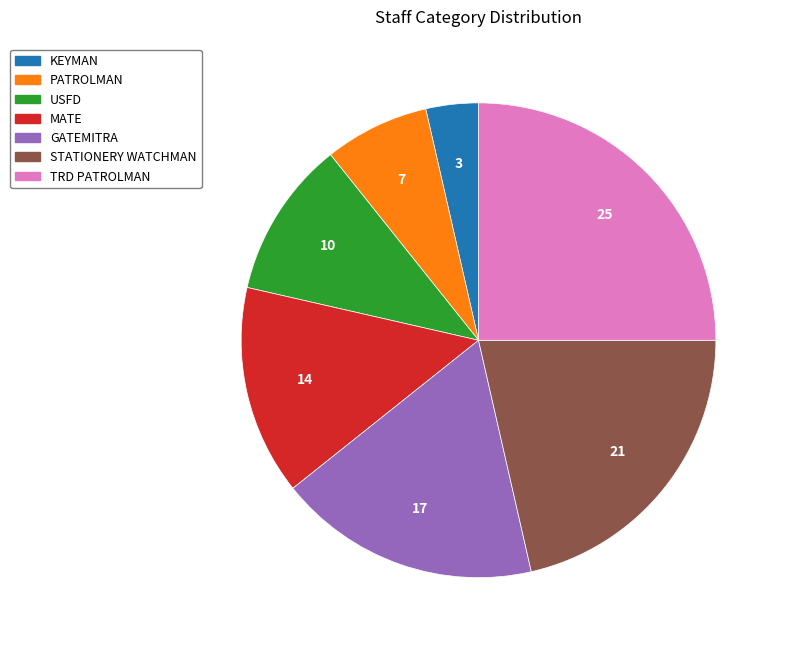

Rank the categories by value from highest to lowest.

TRD PATROLMAN, STATIONERY WATCHMAN, GATEMITRA, MATE, USFD, PATROLMAN, KEYMAN